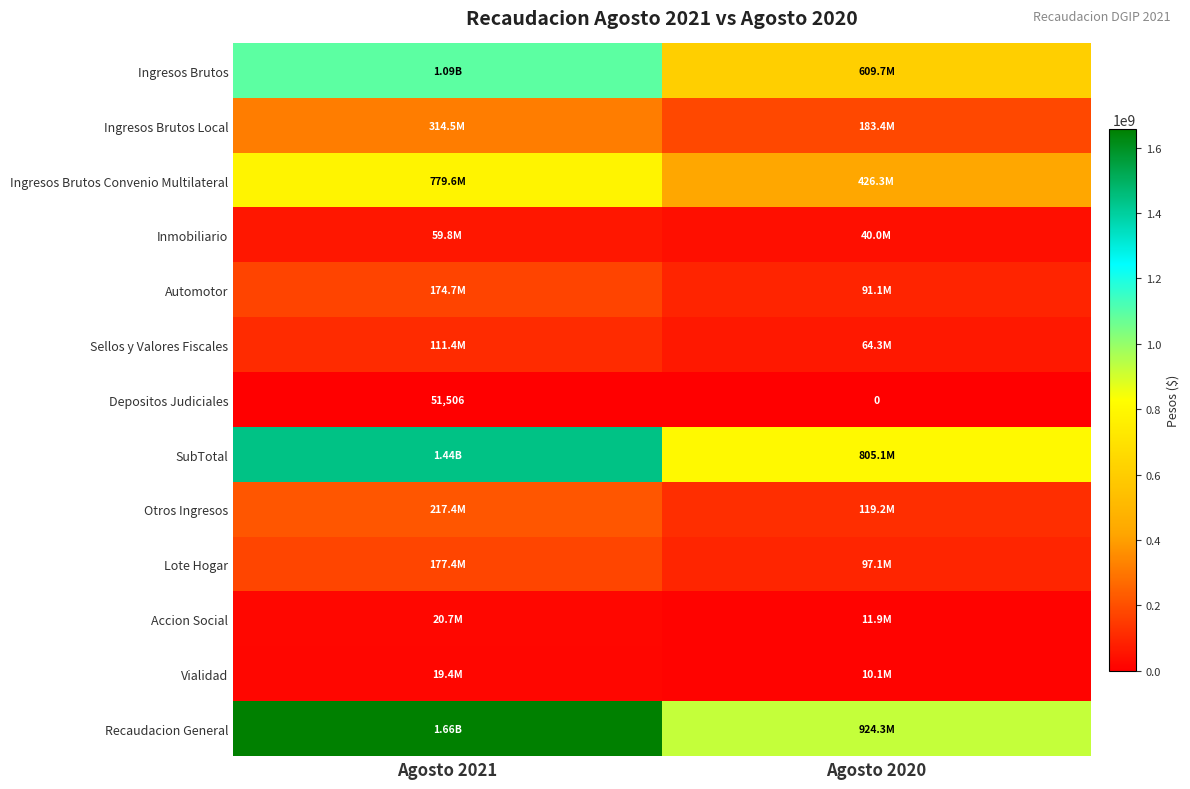

Which series has the largest range (max minus min)?

Recaudacion General